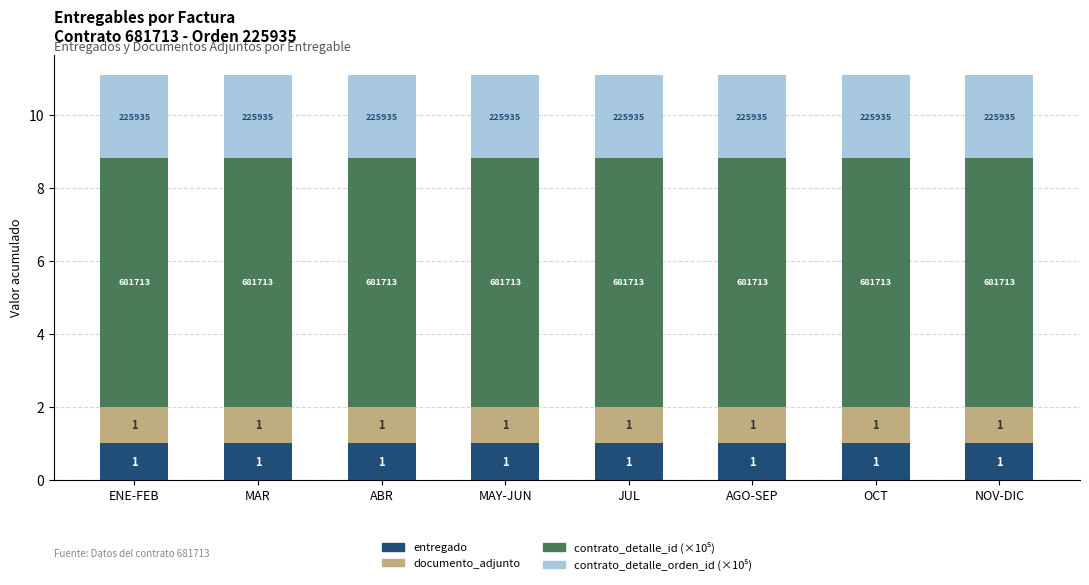

What value does the entregado series have at JUL?

1.0